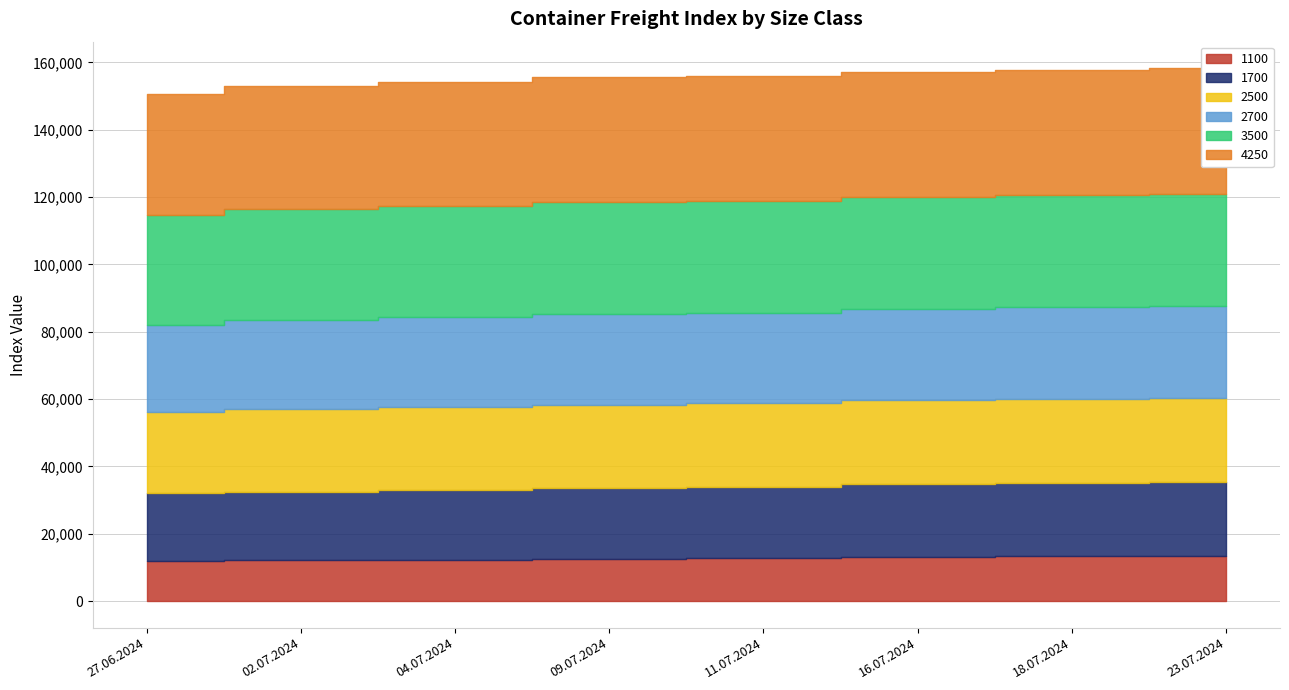

What is the difference between the 1100 values at 04.07.2024 and 09.07.2024?

273